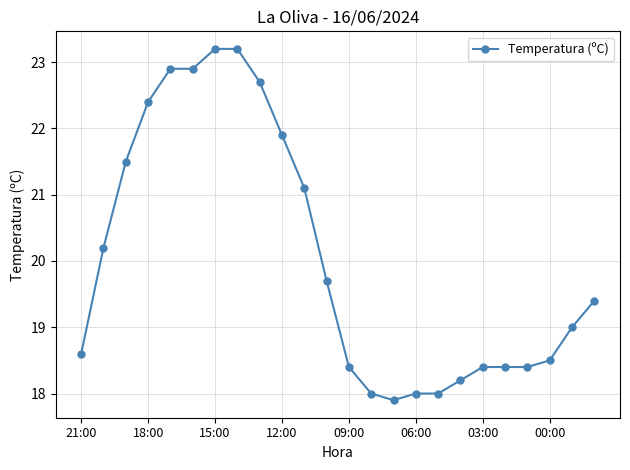

What is the minimum value shown in the chart?

17.9